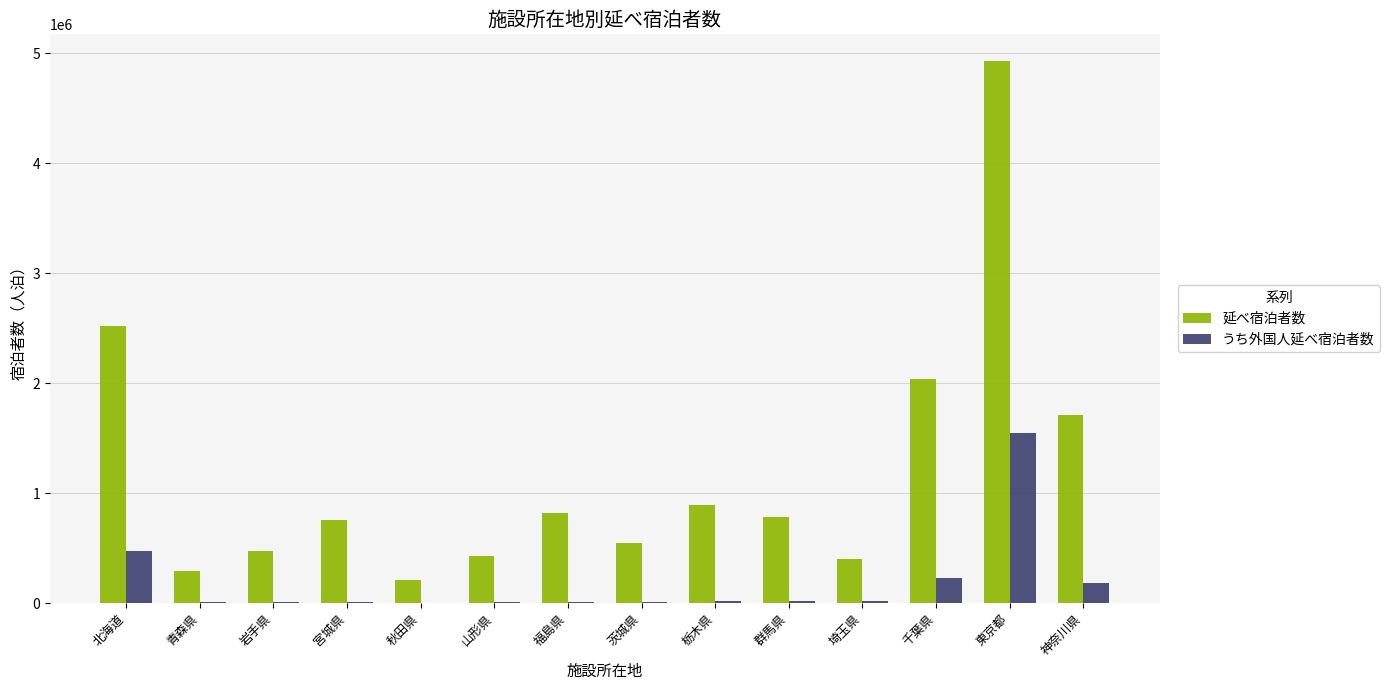

Where is 延べ宿泊者数 nearest to the value 2569785?

北海道